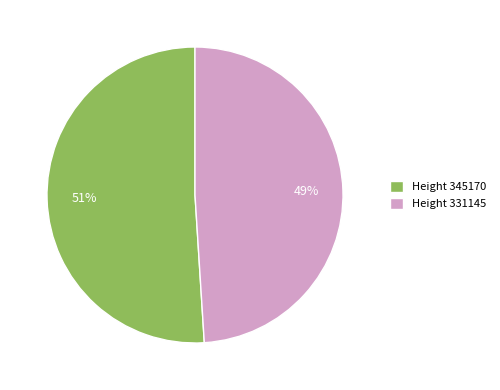

Is there any slice that represents more than half of the pie?

Yes